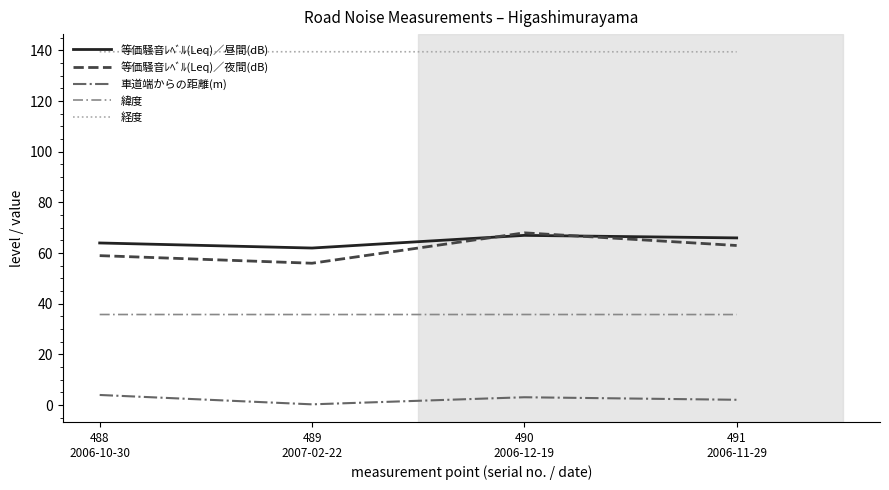

What is the total value across all series at 488
2006-10-30?

302.2